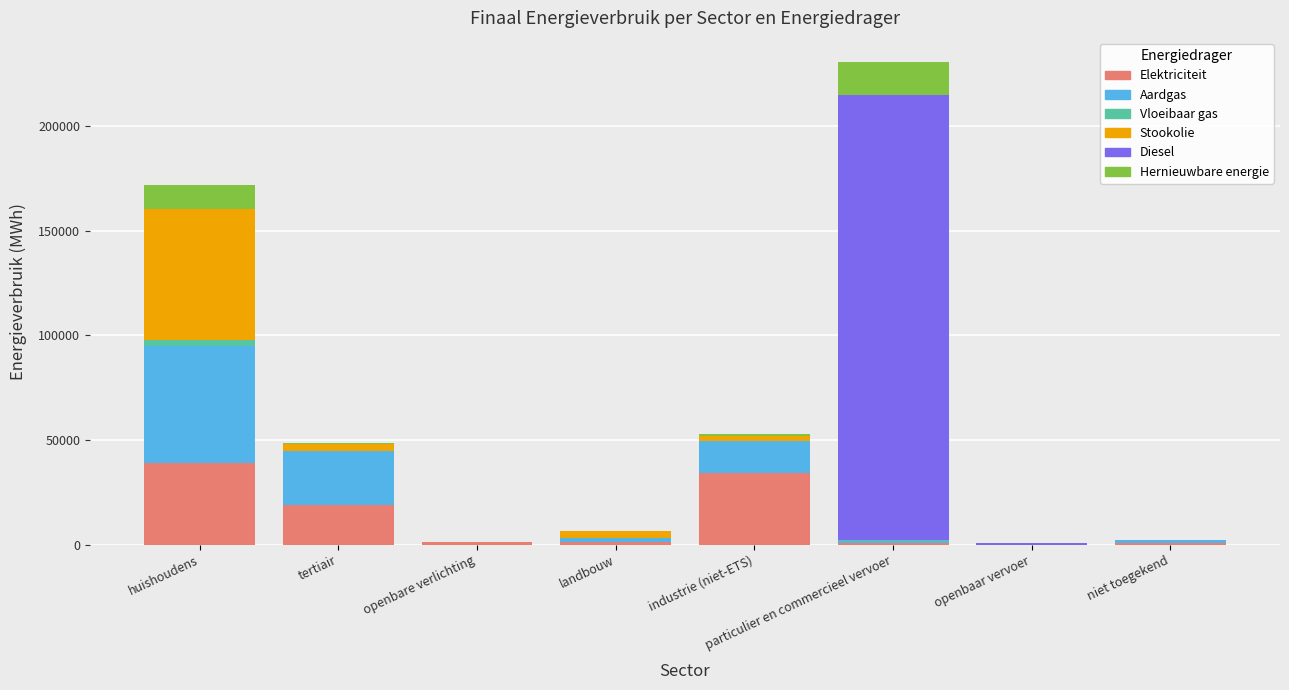

Are the bars horizontal?

No